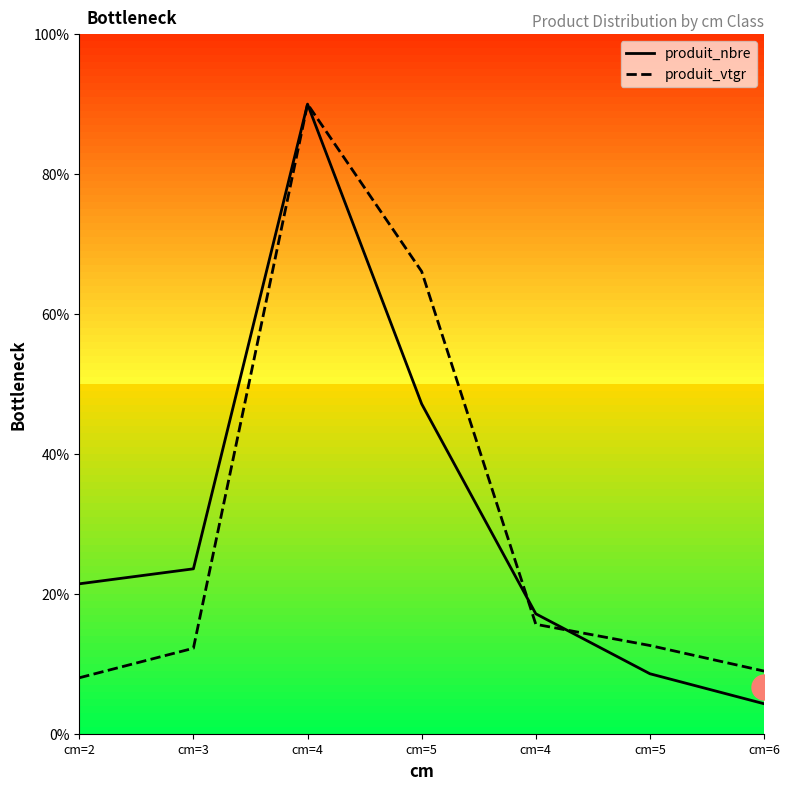

At which category is the sum across all series the highest?

cm=4